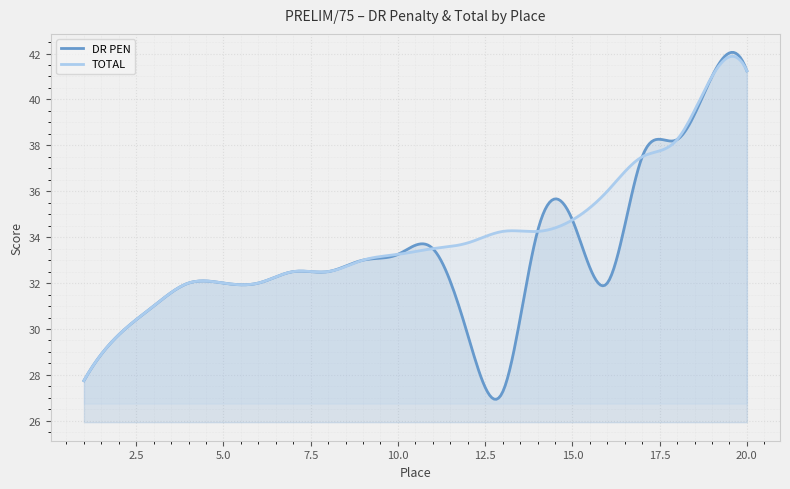

List the series in order of their peak value, lowest first.

TOTAL, DR PEN